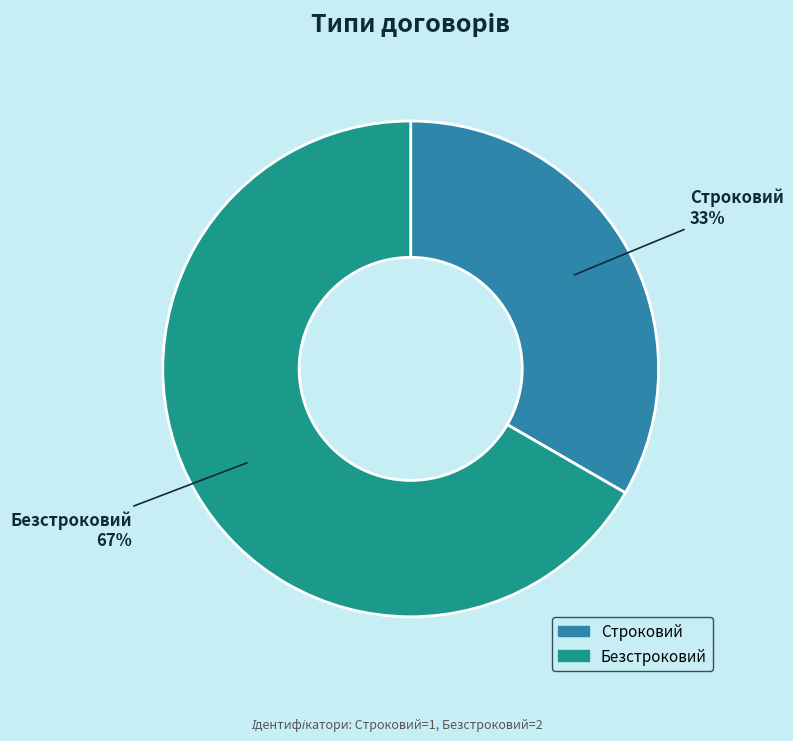

What is the majority slice?

Безстроковий